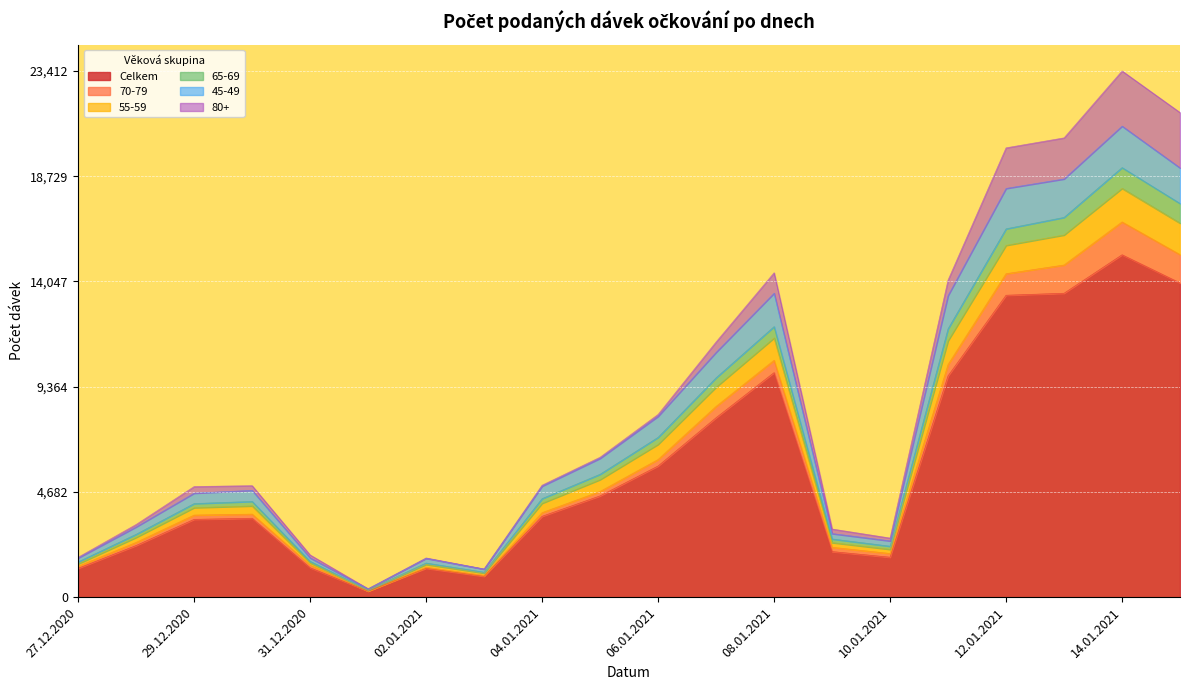

The Celkem series shows 4607 at 12.01.2021. True or false?

False